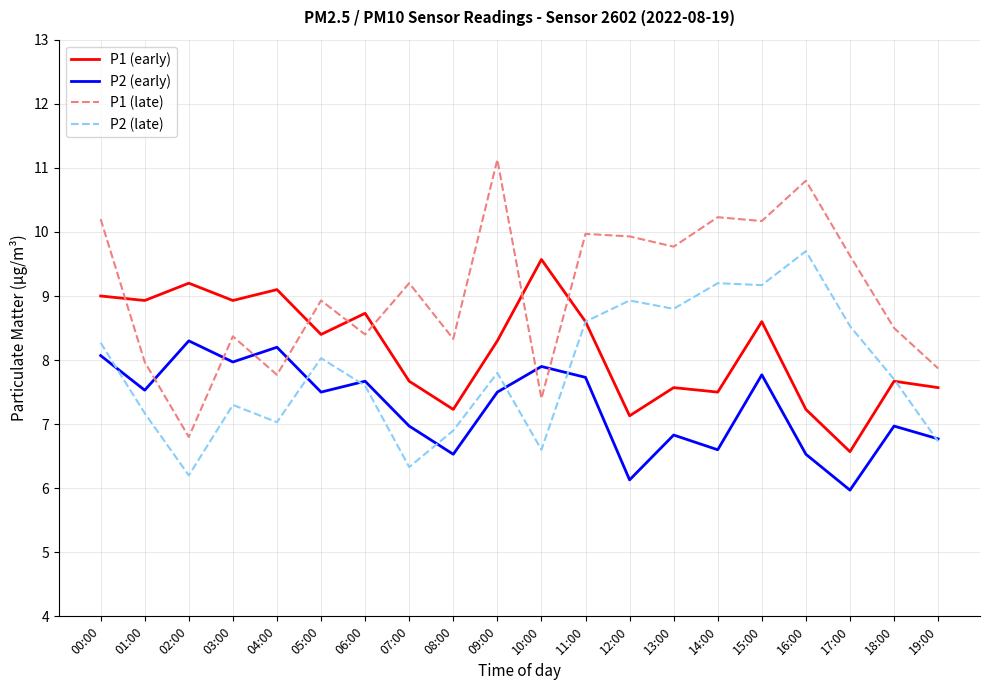

Between 09:00 and 14:00, which series saw the biggest shift?

P2 (late)